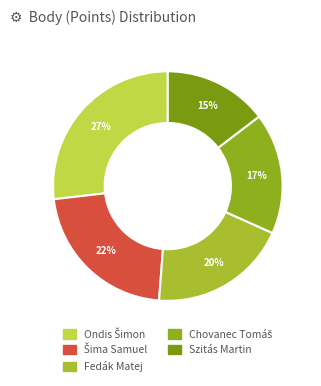

Count the number of slices in the pie.

5